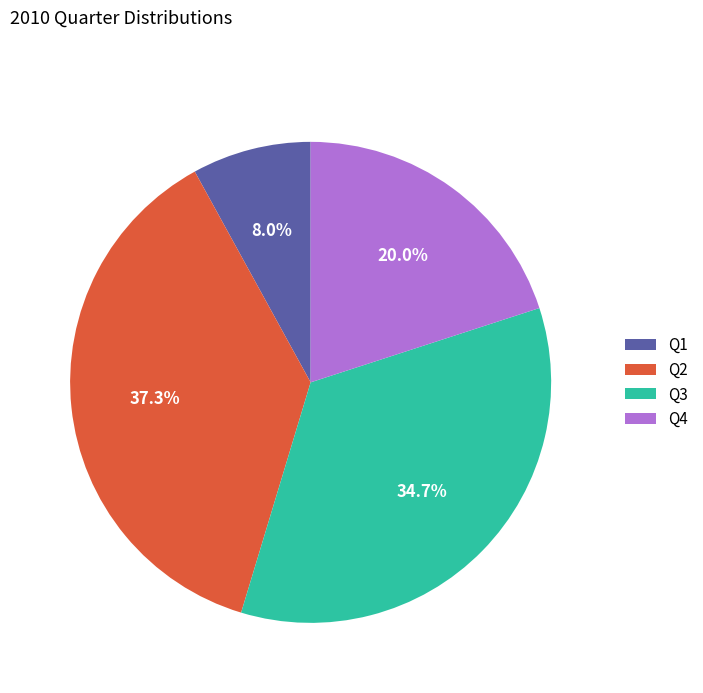

Is Q4 the majority of the pie?

No